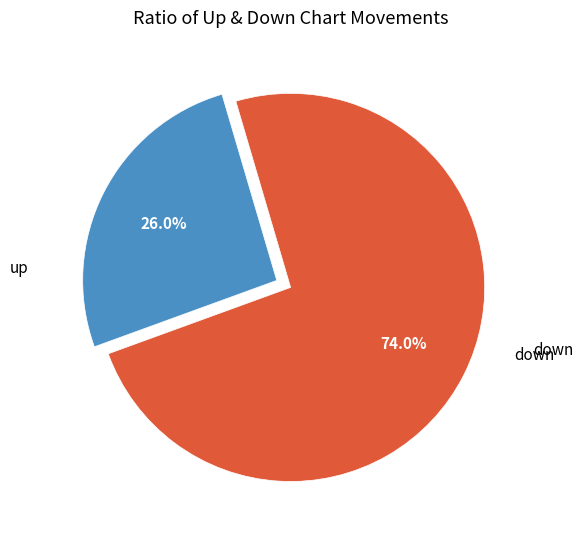

Which has a higher value, down or up?

up